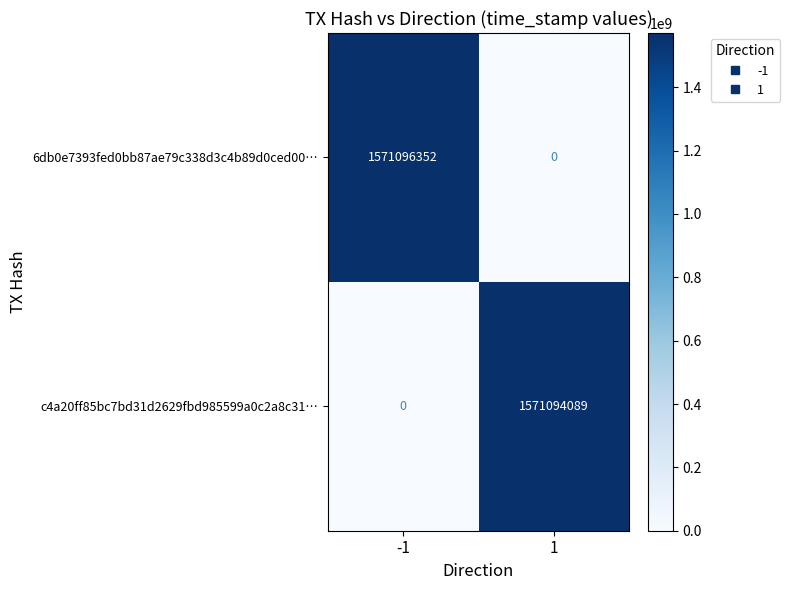

Reading left to right, extract all data points from this chart.

6db0e7393fed0bb87ae79c338d3c4b89d0ced00…: -1=1571096352	1=0
c4a20ff85bc7bd31d2629fbd985599a0c2a8c31…: -1=0	1=1571094089